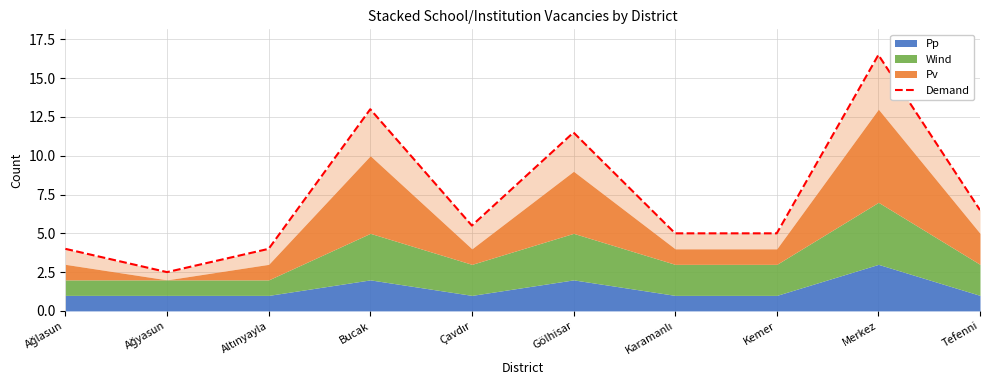

Is it true that the value at Karamanlı is 5.0?

True